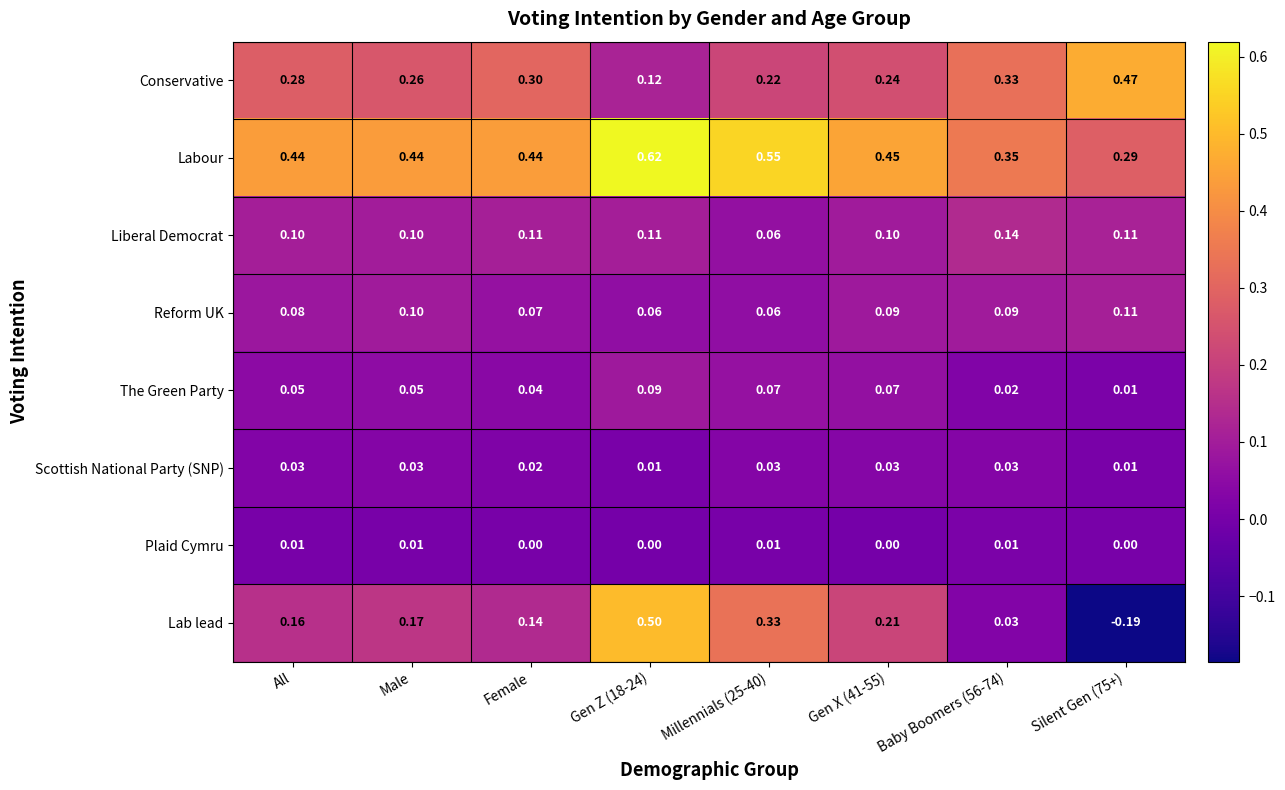

Rank the series by their maximum value, from highest to lowest.

Labour, Lab lead, Conservative, Liberal Democrat, Reform UK, The Green Party, Scottish National Party (SNP), Plaid Cymru